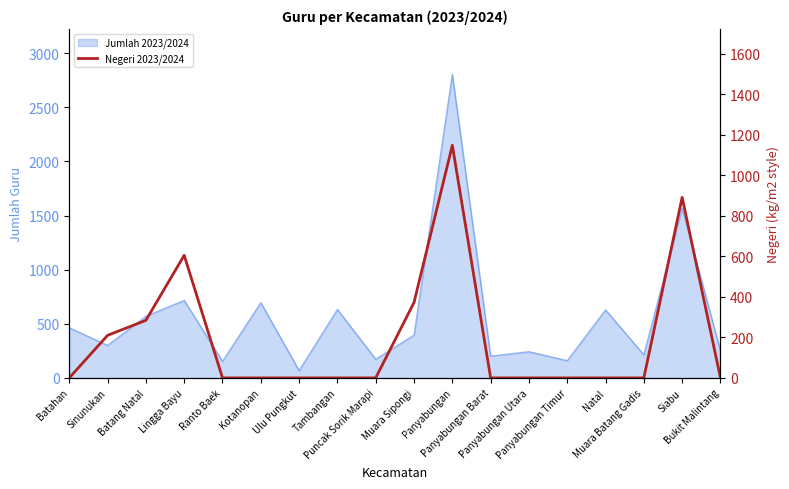

How many lines are shown in the chart?

1